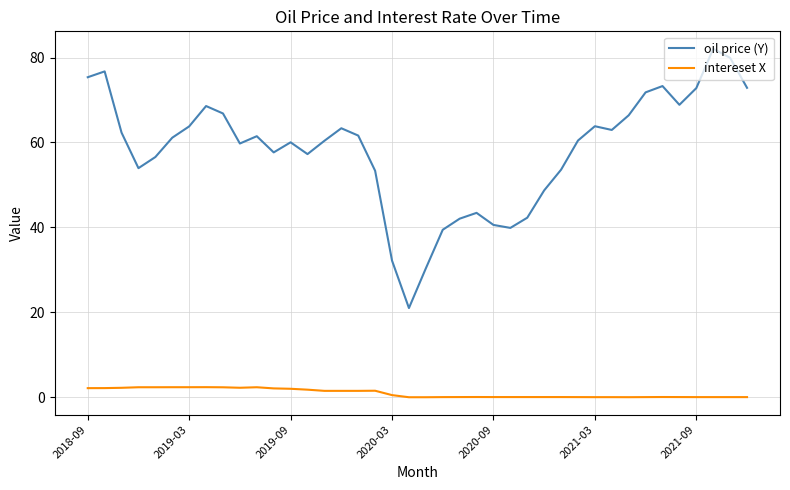

List the series in order of their overall mean, lowest first.

intereset X, oil price (Y)